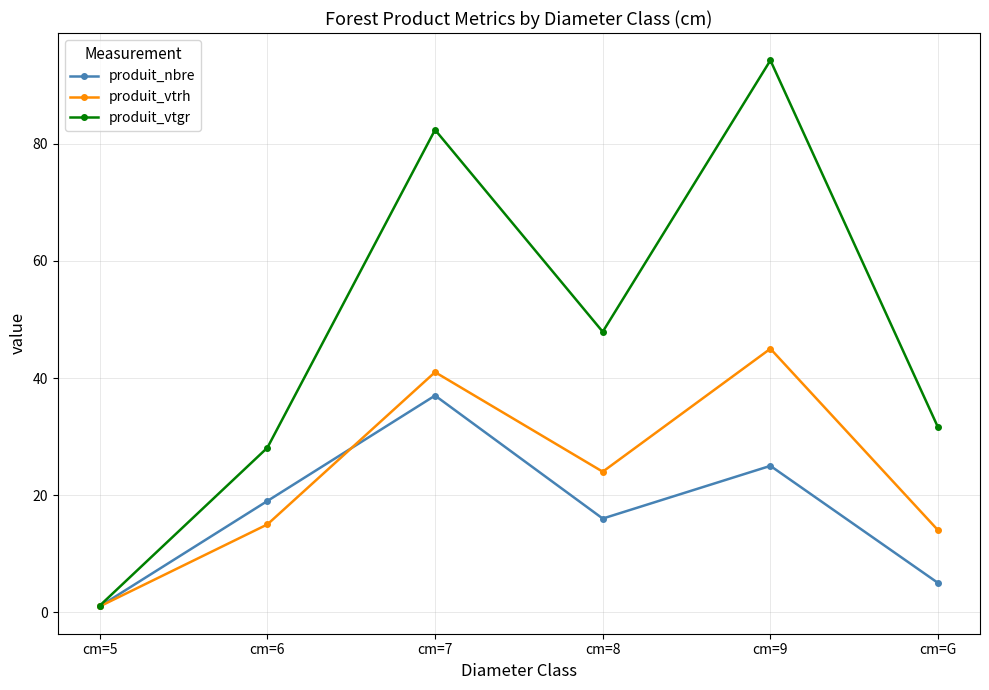

In produit_vtrh, how many points are lower than both neighbors (excluding endpoints)?

1